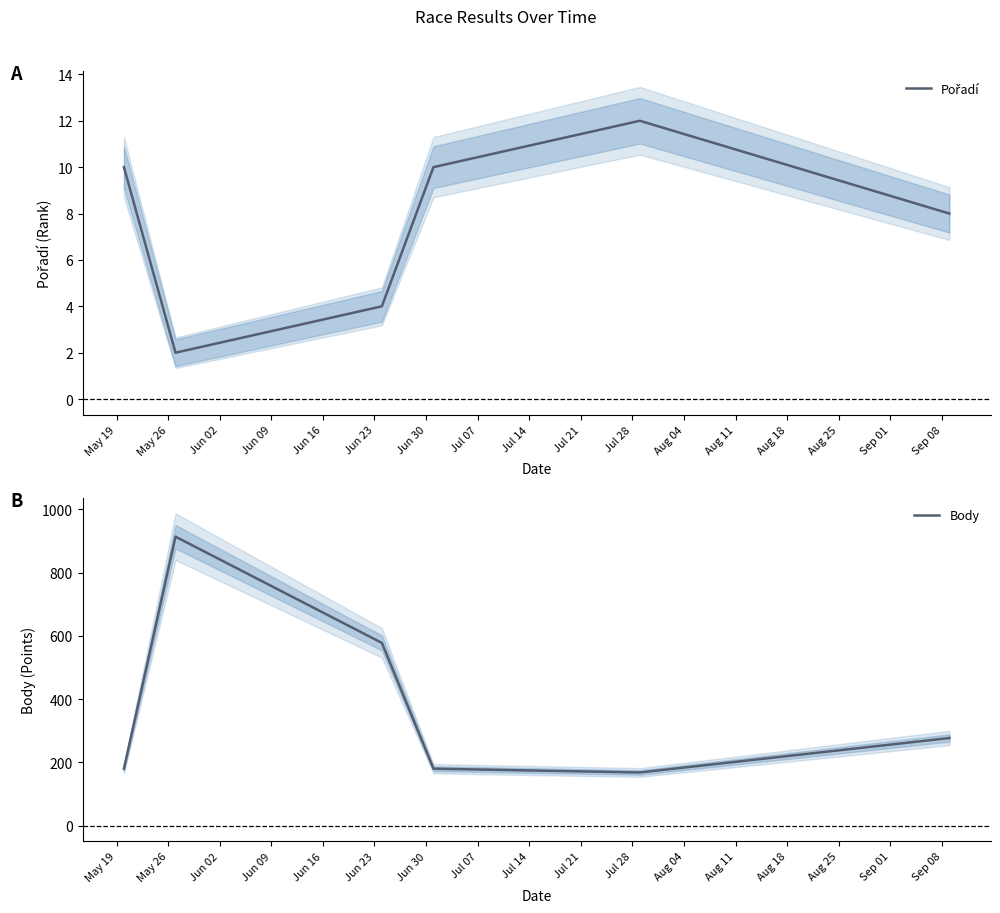

True or false: Body and Pořadí cross at least once.

False